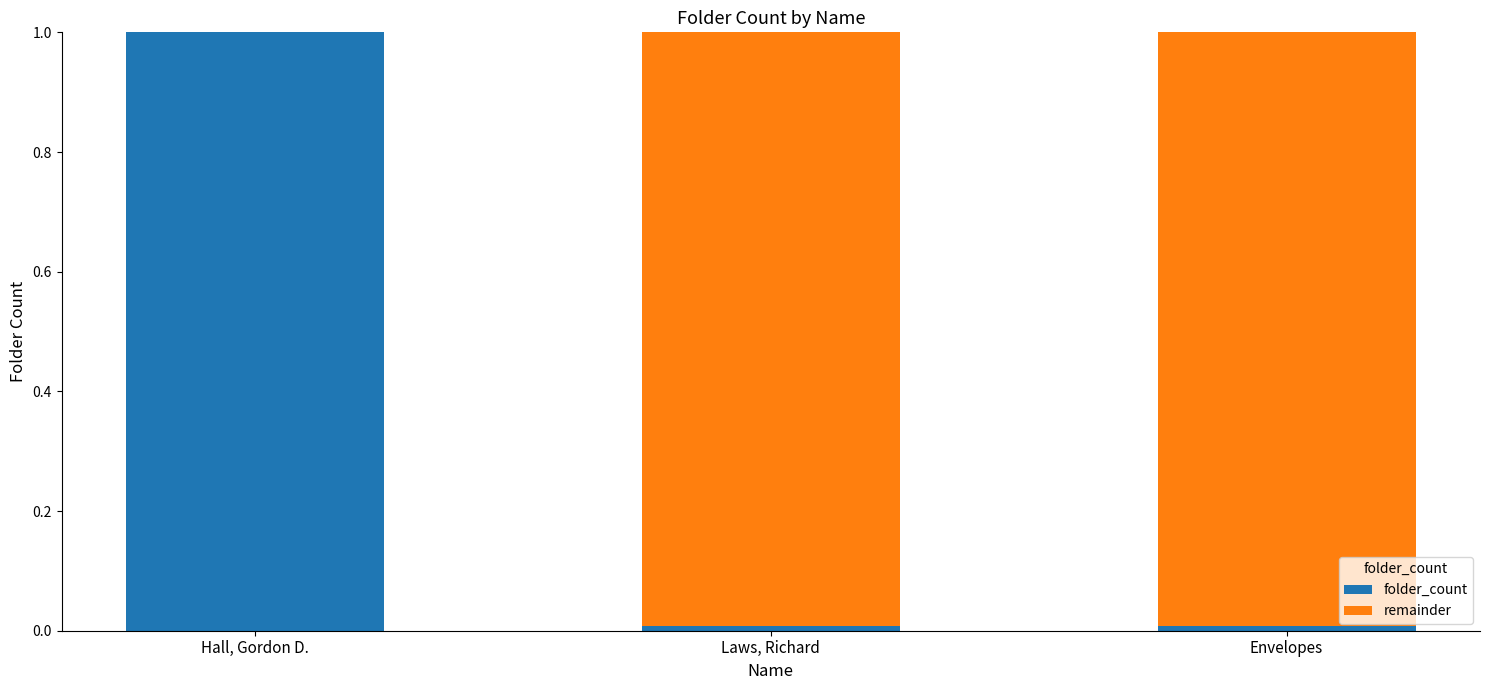

Read the folder_count value at Hall, Gordon D..

1.0